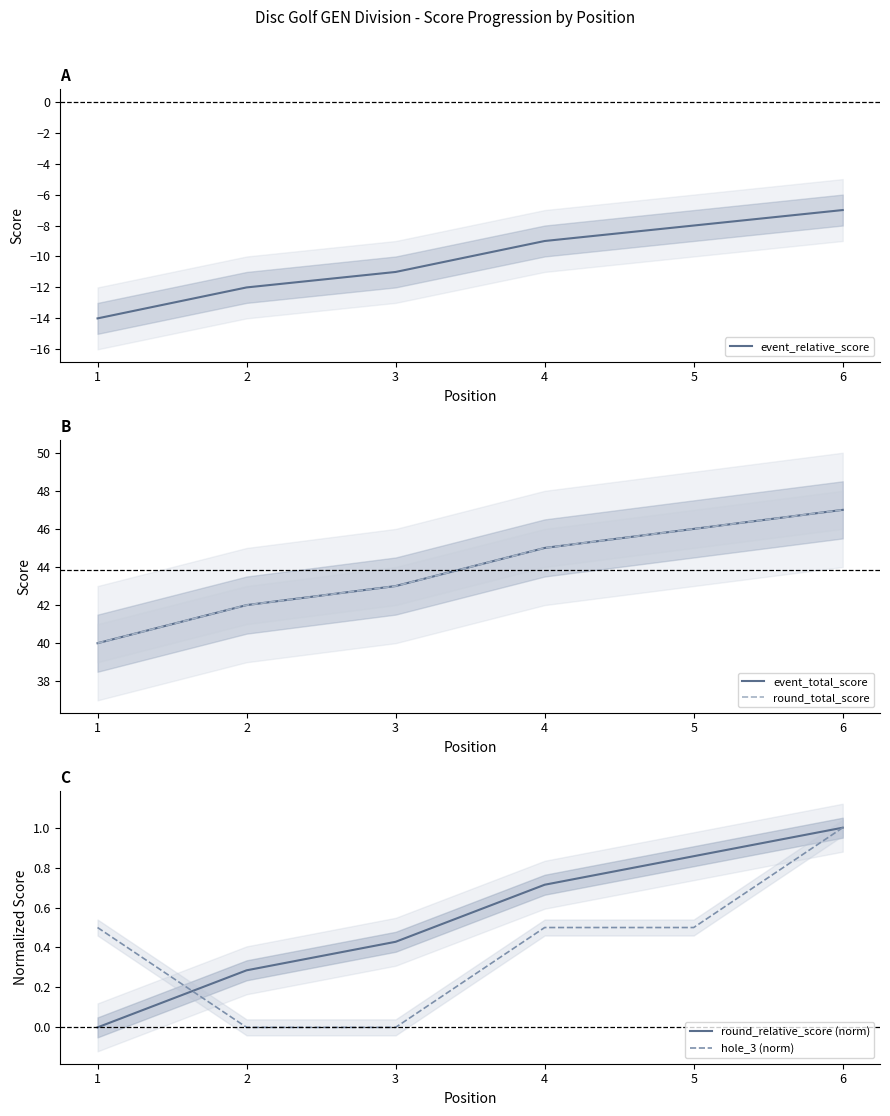

Reading left to right, transcribe all the data shown in this chart.

event_relative_score: -14.0	-12.0	-11.0	-9.0	-8.0	-7.0
event_total_score: 40.0	42.0	43.0	45.0	46.0	47.0
round_total_score: 40.0	42.0	43.0	45.0	46.0	47.0
round_relative_score (norm): 0.0	0.3	0.4	0.7	0.9	1.0
hole_3 (norm): 0.5	0.0	0.0	0.5	0.5	1.0